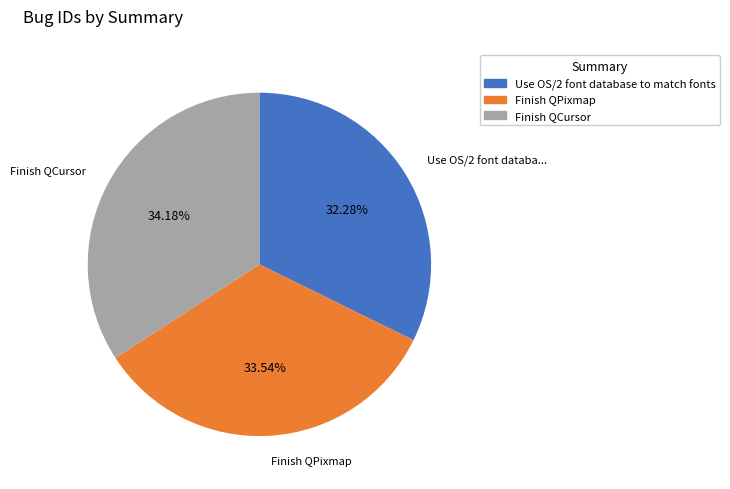

Does any single category account for the majority?

No